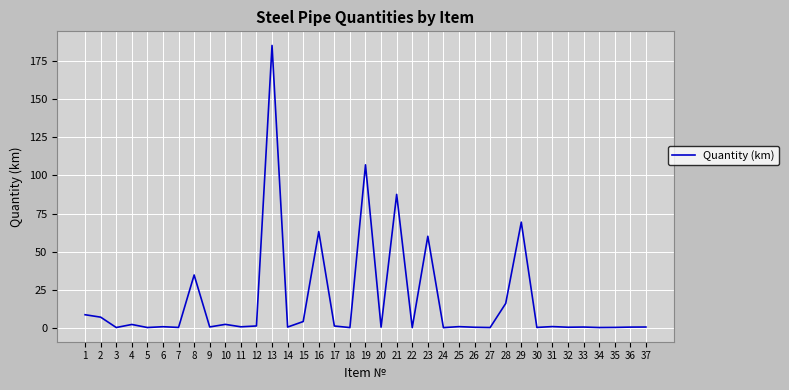

Which label corresponds to the largest value in the chart?

13